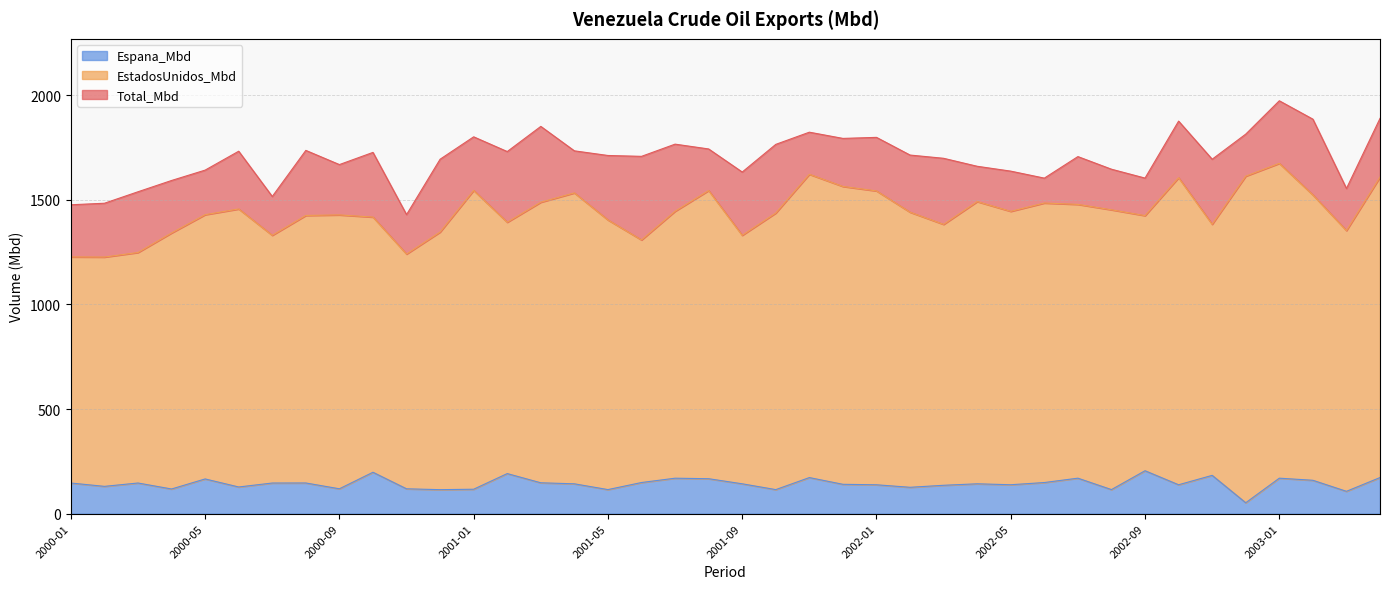

At which category is the sum across all series the highest?

2003-01